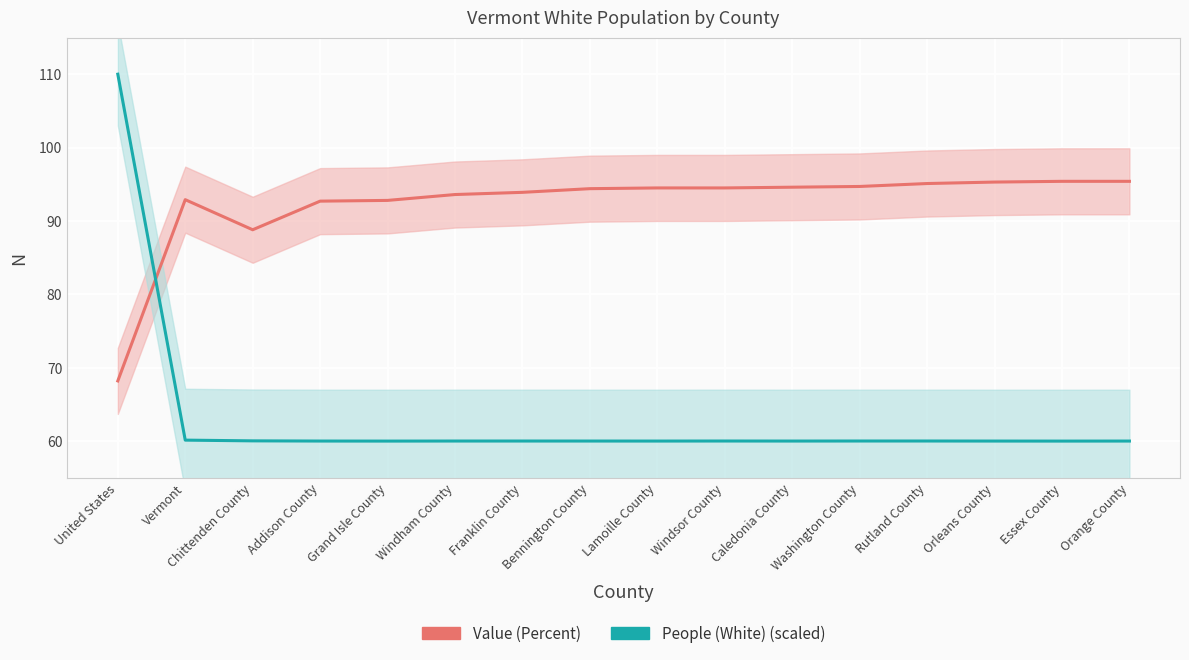

True or false: Value (Percent) and People (White) (scaled) intersect in this chart.

True